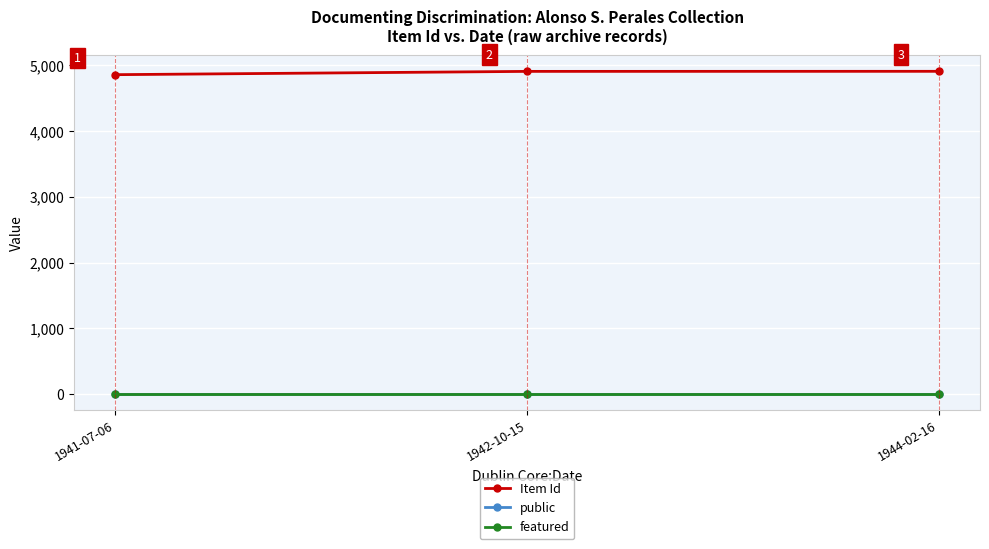

What is the lowest value of the Item Id series?

4856